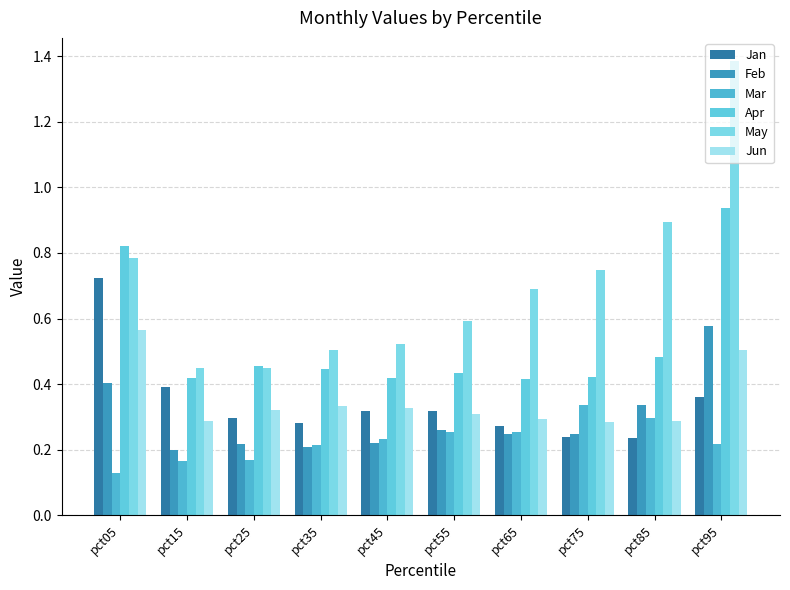

Count the May values in the range 0 to 1.

9